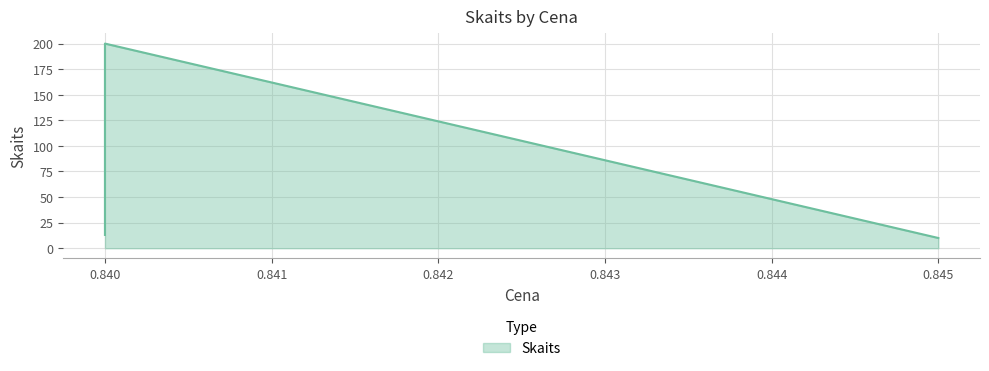

Which label corresponds to the largest value in the chart?

0.84